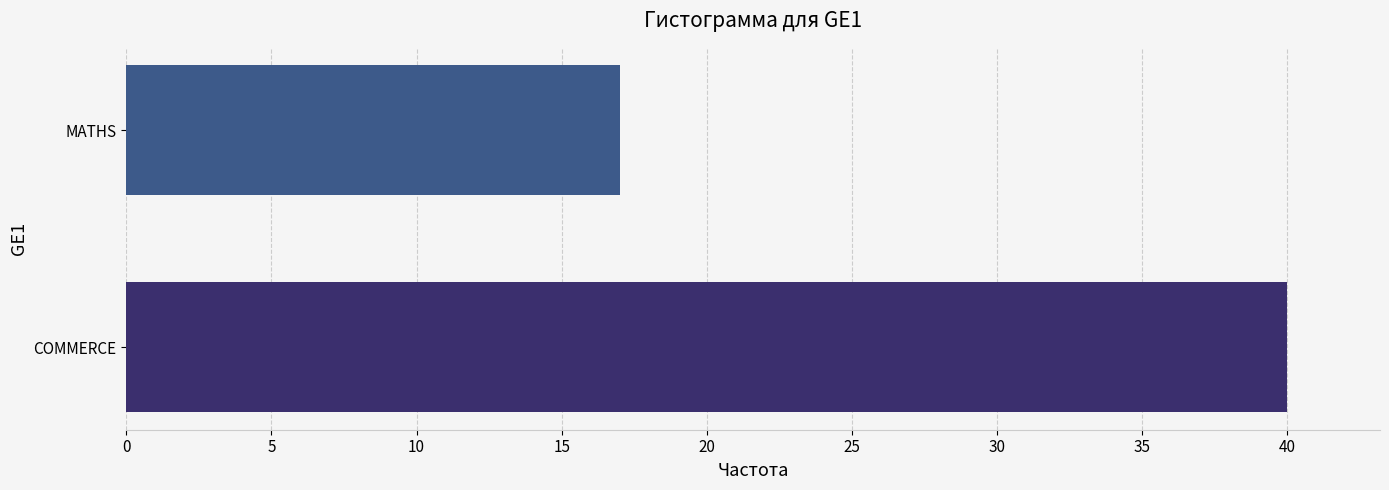

The value at COMMERCE is 40. True or false?

True